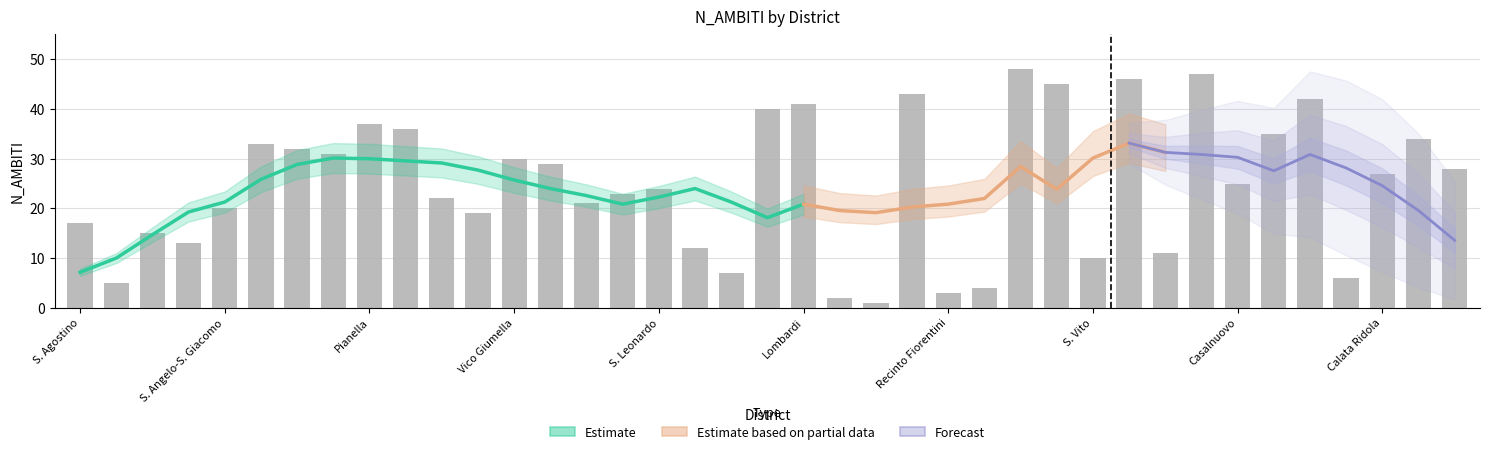

What is the minimum value shown in the chart?

1